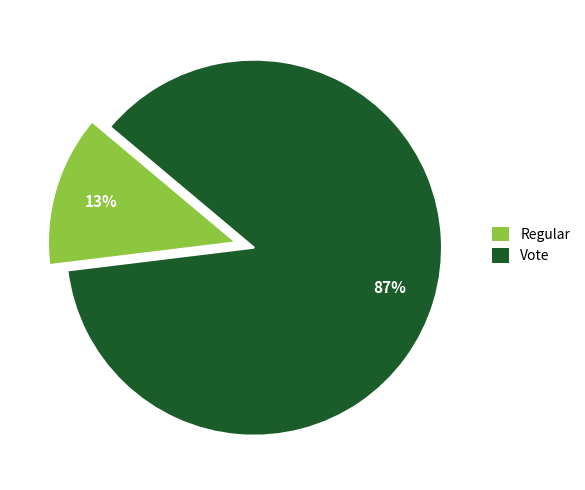

What is the smallest slice in the pie chart?

Regular